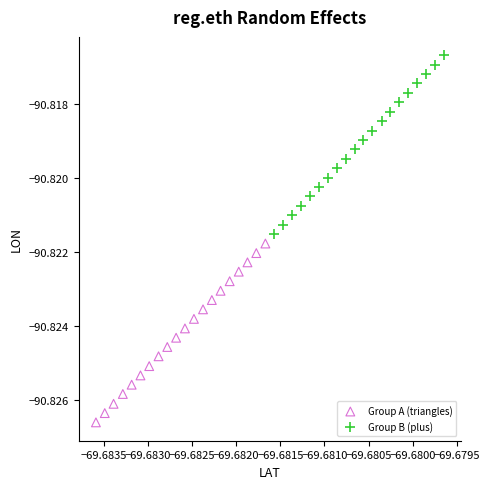

Which series contains the highest Y value?

Group B (plus)